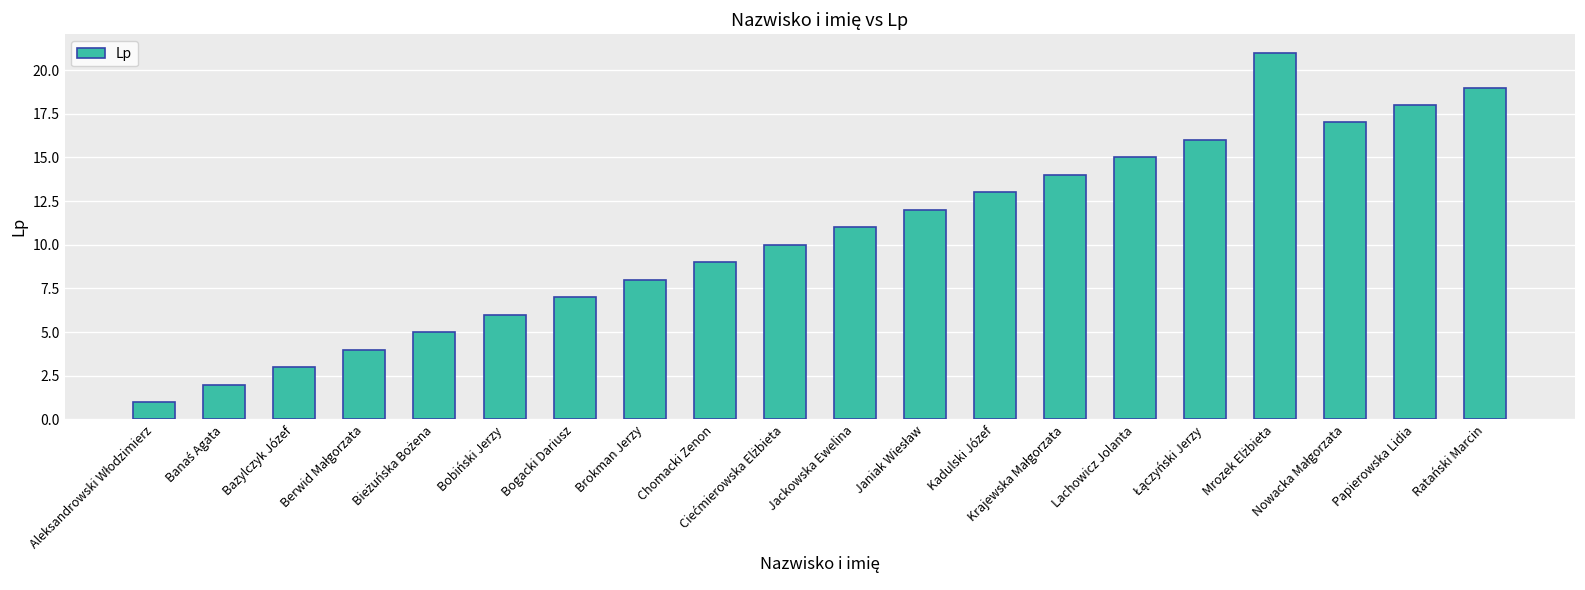

What is the difference between the maximum and second lowest values?

19